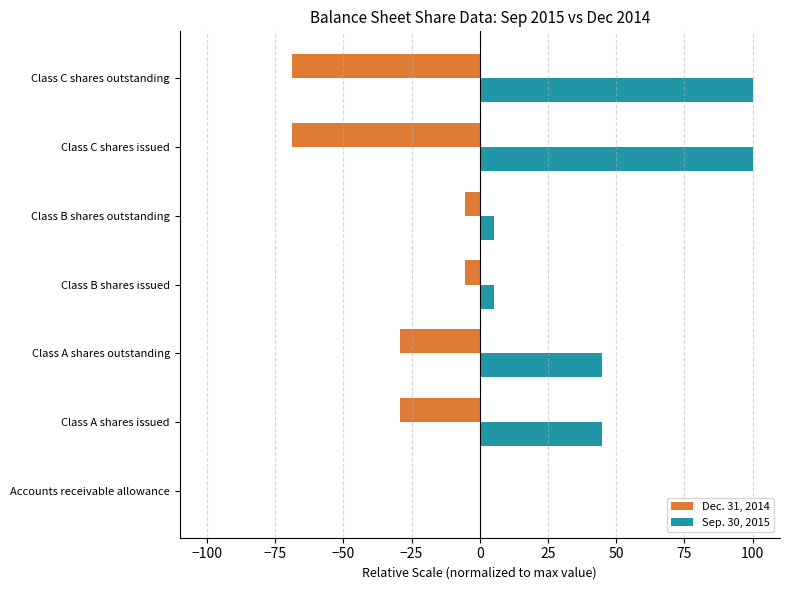

What is the sum of the Sep. 30, 2015 values at Class A shares issued and Class B shares issued?

50.0